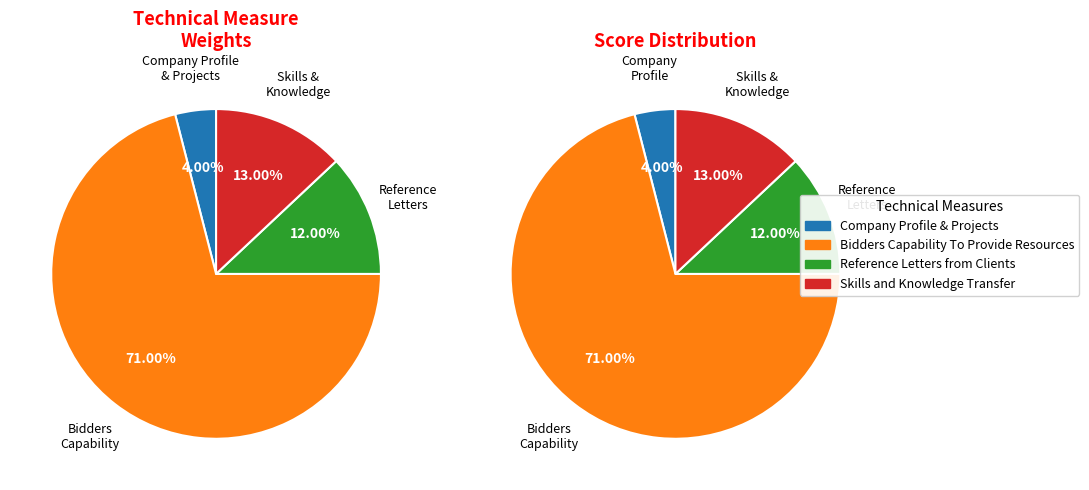

To the nearest percent, what is the average slice percentage?

25%